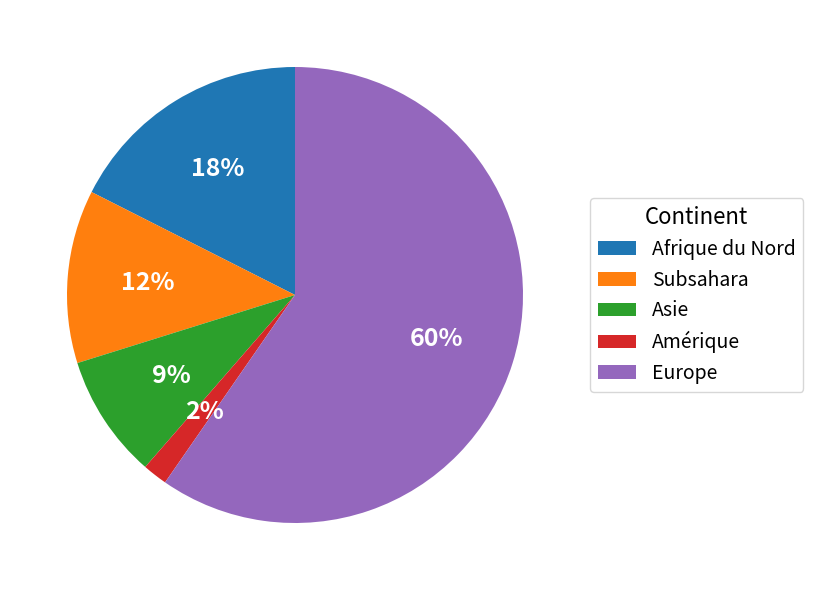

The Afrique du Nord slice represents 18% of the pie. True or false?

True